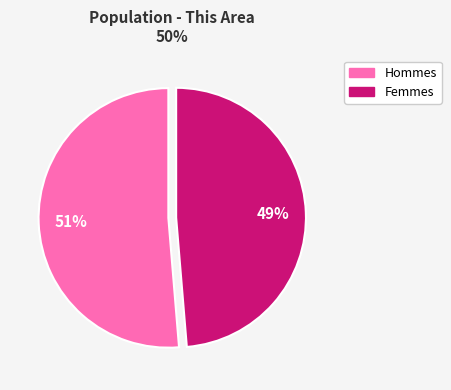

To the nearest percent, what is the average slice percentage?

50%